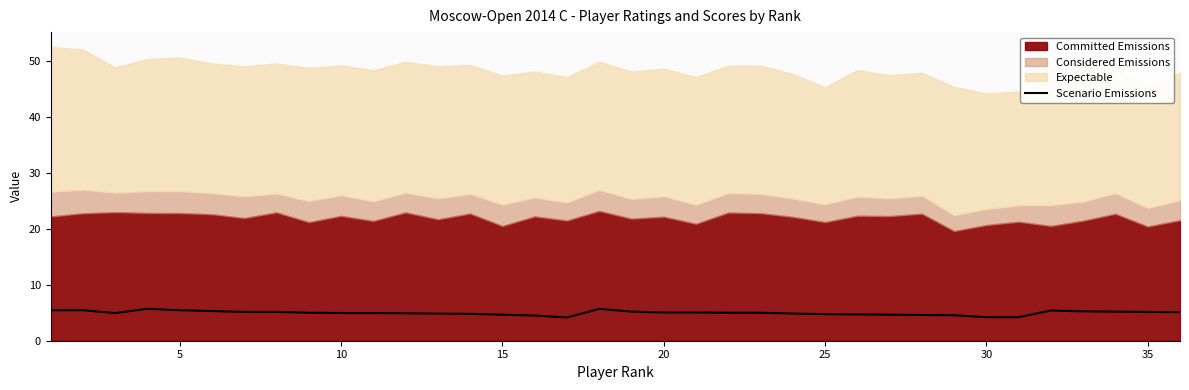

How many data points does each series have?

36